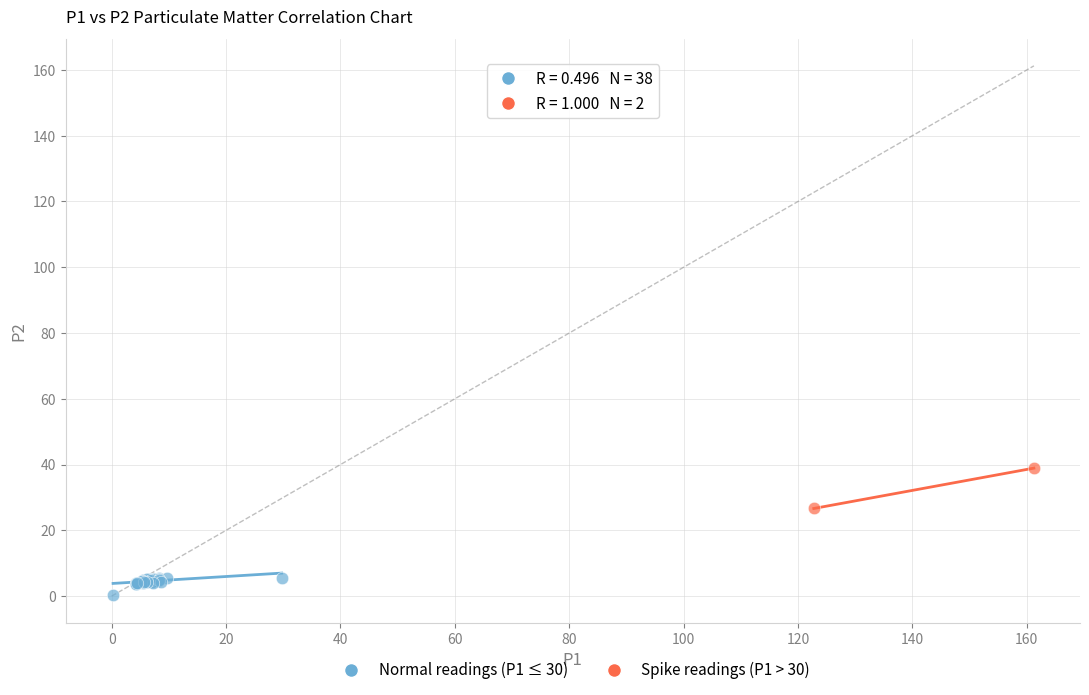

Which series reaches the minimum Y coordinate?

Normal readings (P1 ≤ 30)